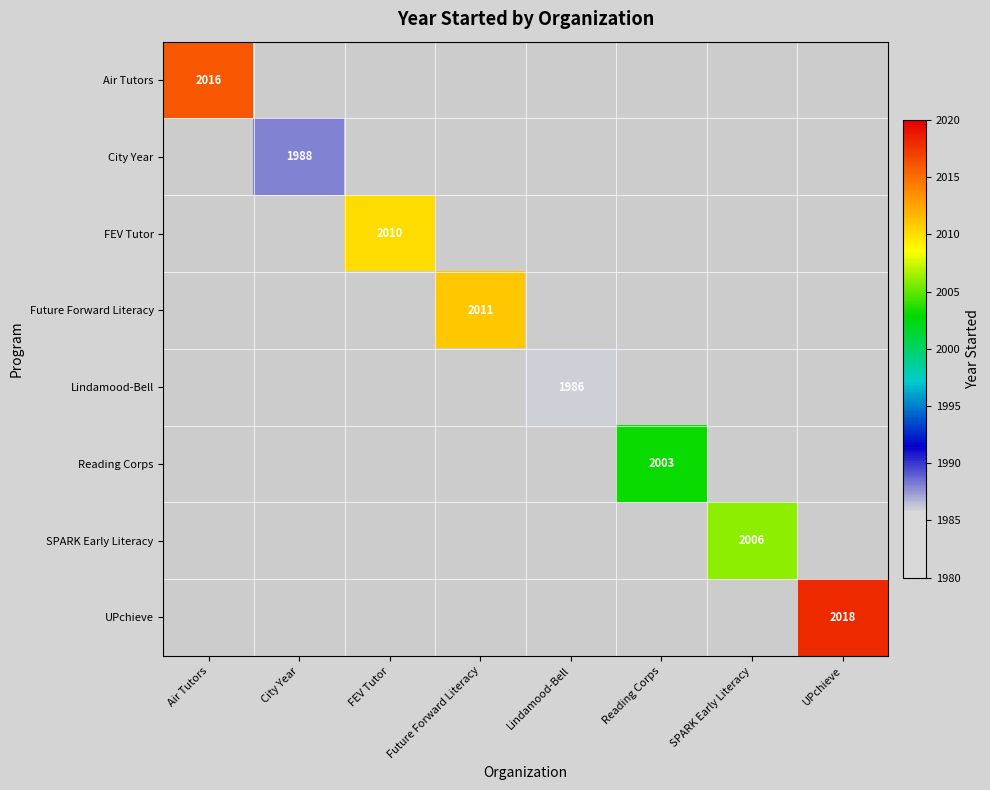

Which series has the largest total across all categories?

UPchieve